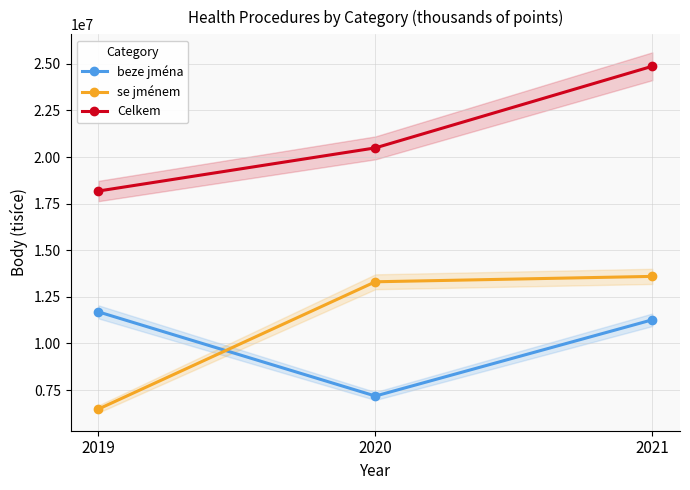

How many Celkem values are between 18176385 and 24867761?

3